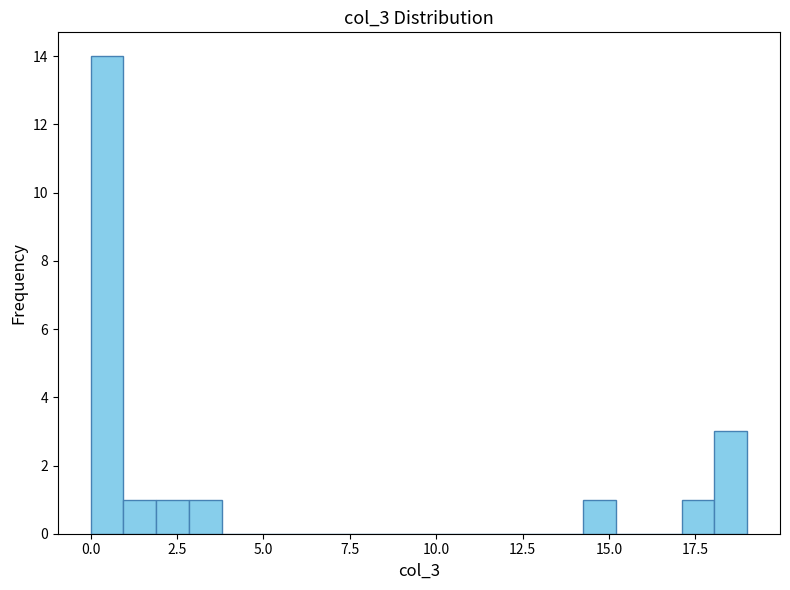

Around what value on the x-axis is the tallest bar? Give the approximate position of its centre, as read against the axis.

0.5